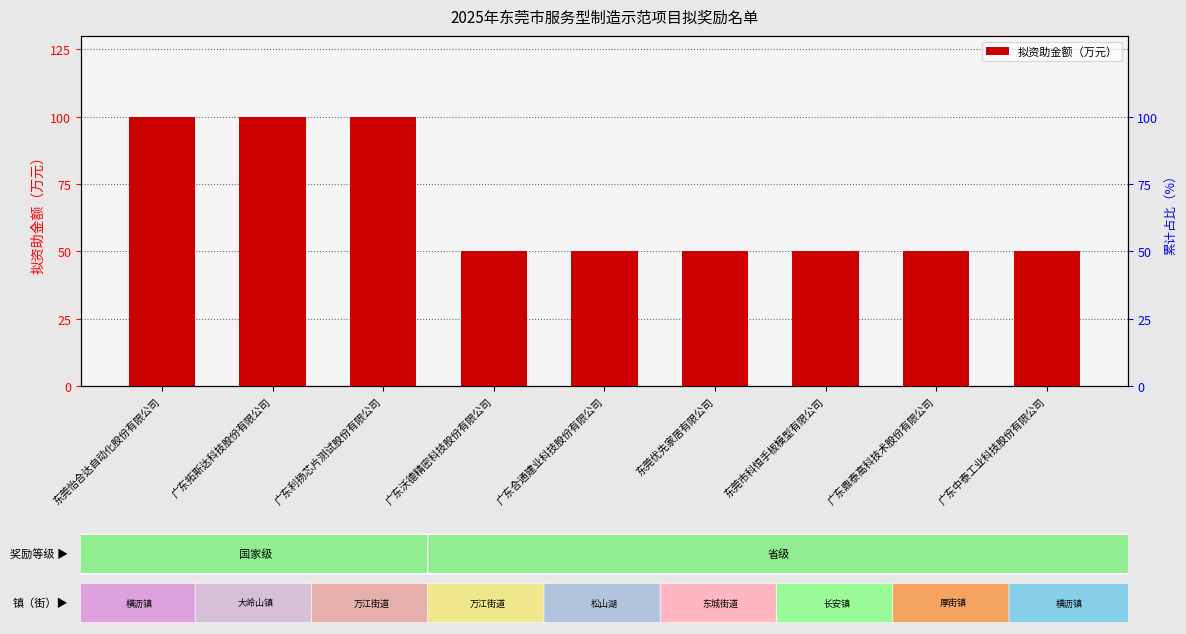

What position from the left is 广东拓斯达科技股份有限公司?

2